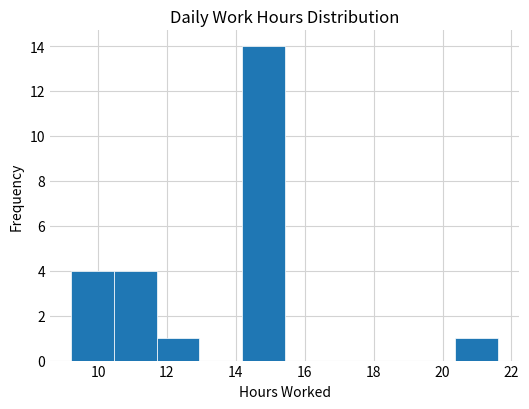

Reading left to right, transcribe this chart: for each bar, give the range it covers on the x-axis and its height. Neither the bar edges nor the heights are printed on the chart, so give them approximately, as read against the axes.

9.2 to 10.4: 4
10.4 to 11.6: 4
11.6 to 13.0: 1
13.0 to 14.2: 0
14.2 to 15.4: 14
15.4 to 16.6: 0
16.6 to 17.8: 0
17.8 to 19.2: 0
19.2 to 20.4: 0
20.4 to 21.6: 1